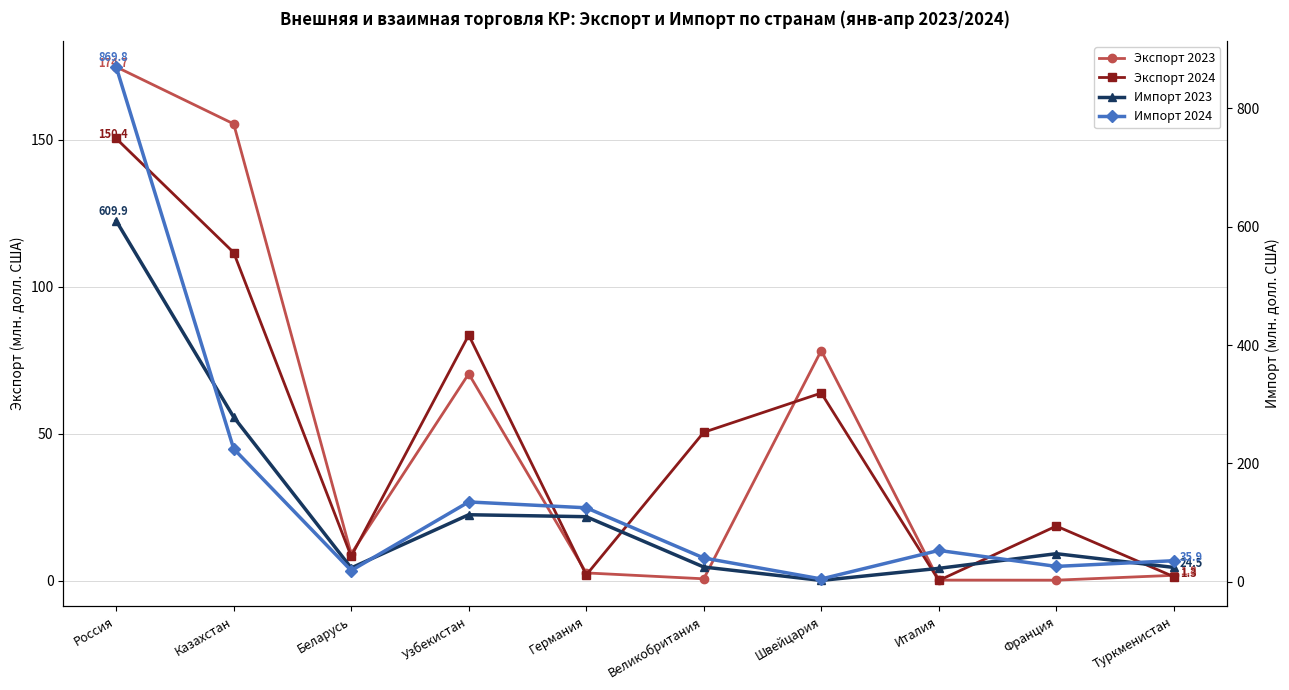

What is the sum of the Импорт 2024 values at Россия and Швейцария?

874.8